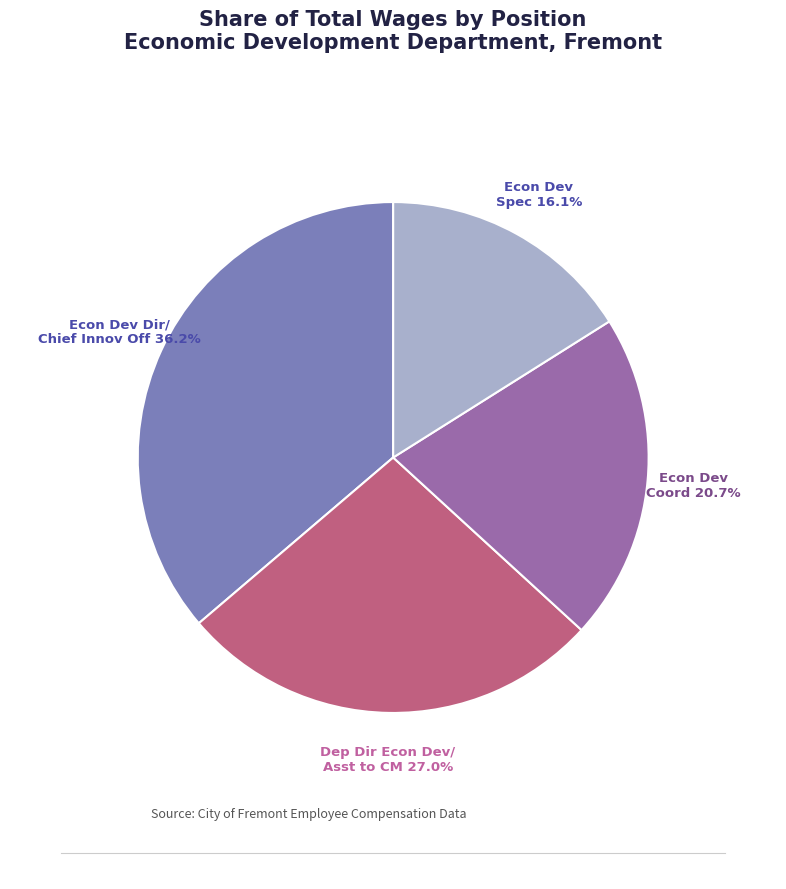

True or false: Dep Dir Econ Dev/ Asst to CM accounts for 13% of the total.

False